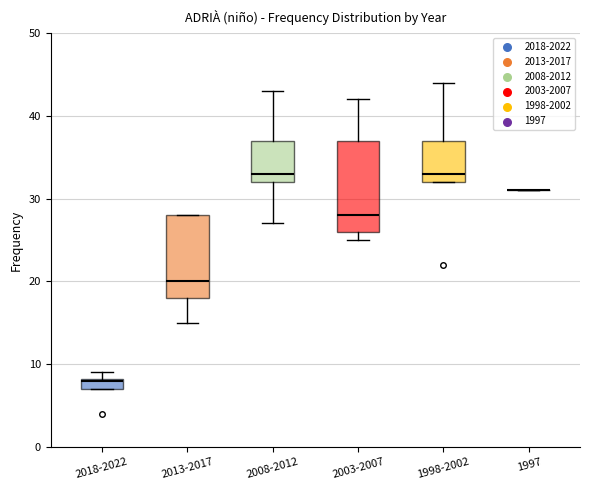

Which box is the tallest, from its lower edge to its upper edge?

2003-2007